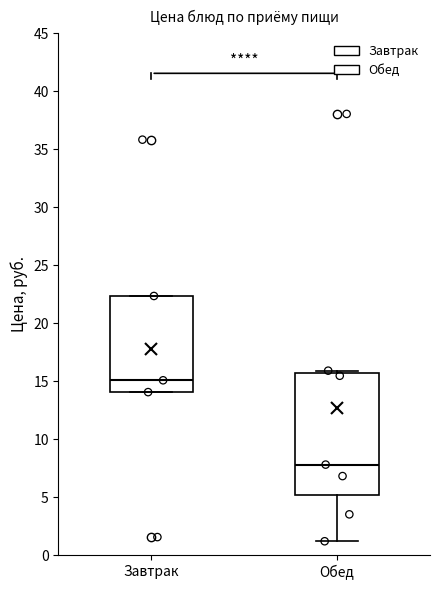

Reading left to right, transcribe this box plot: for each box, give where its median line is, the range the box spans, and where its two whiskers end, as read against the y-axis. The values are not printed on the chart, so give them approximately, as read against the axis.

Завтрак: median 15.0, box 14.0 to 22.5, whiskers 14.0 to 22.5
Обед: median 8.0, box 5.0 to 15.5, whiskers 1.0 to 16.0